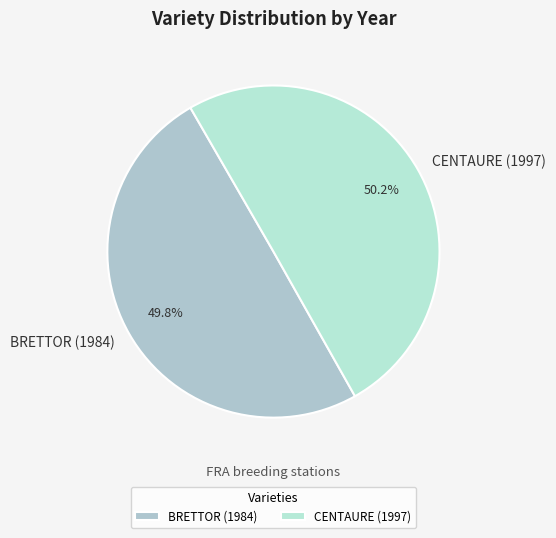

To the nearest percent, what is the average slice percentage?

50%